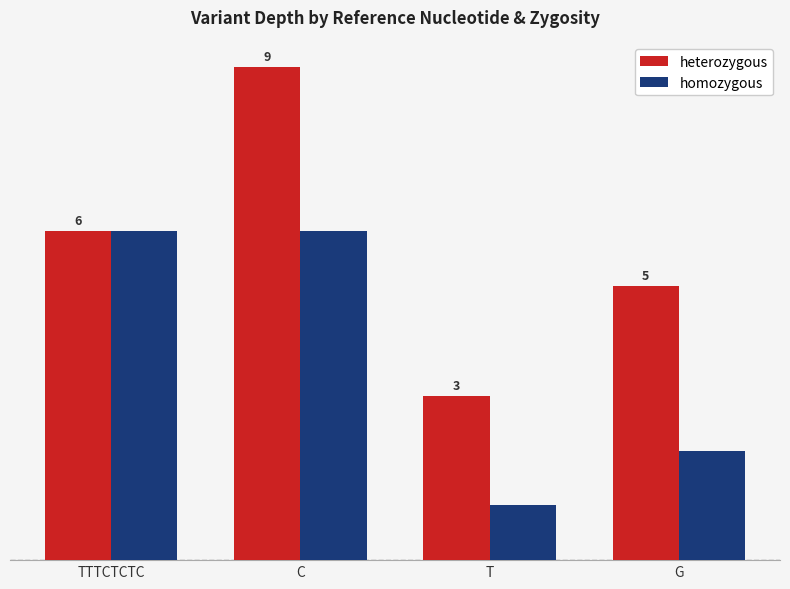

Are the bars grouped side by side (vs. stacked)?

Yes